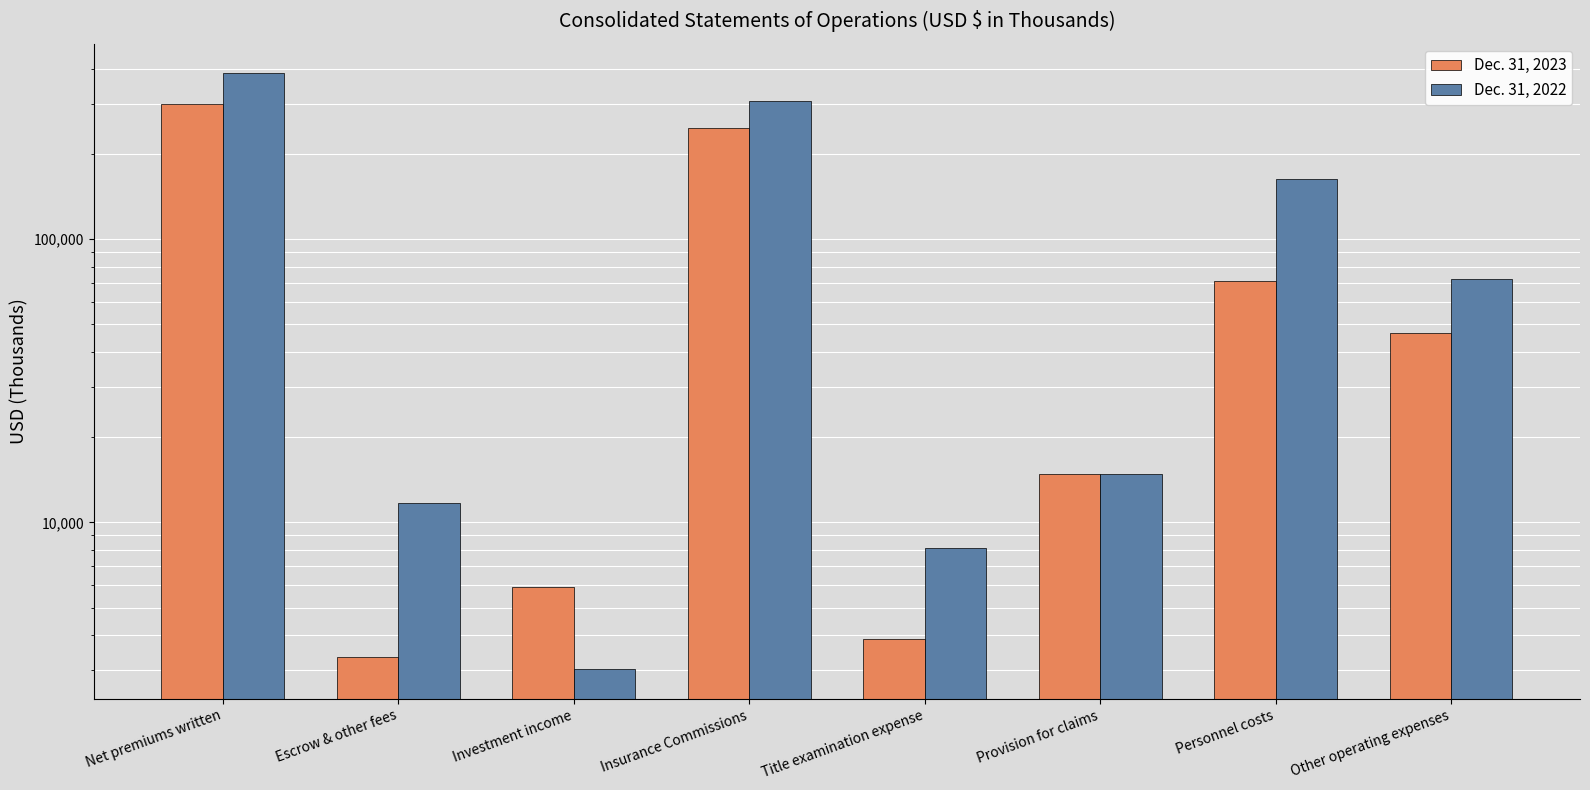

Which label corresponds to the largest value in the chart?

Net premiums written